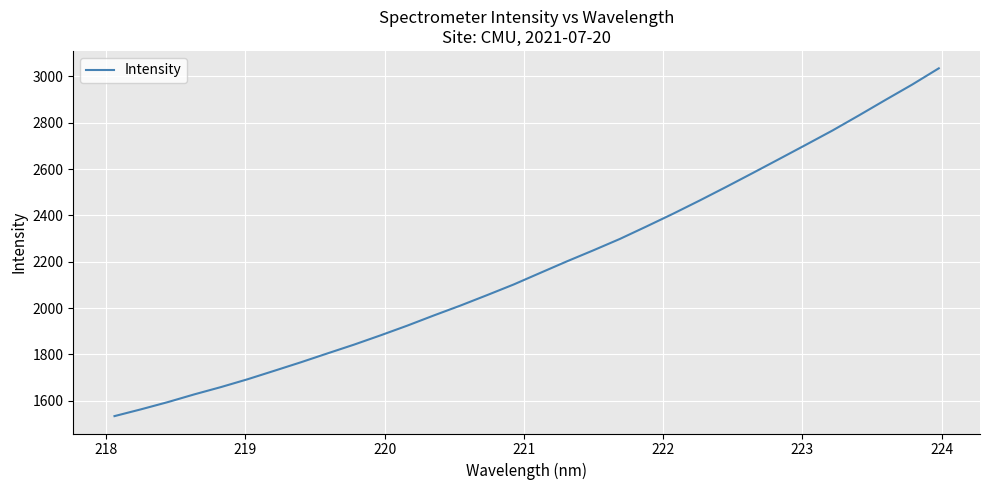

What is the maximum value shown in the chart?

3034.7